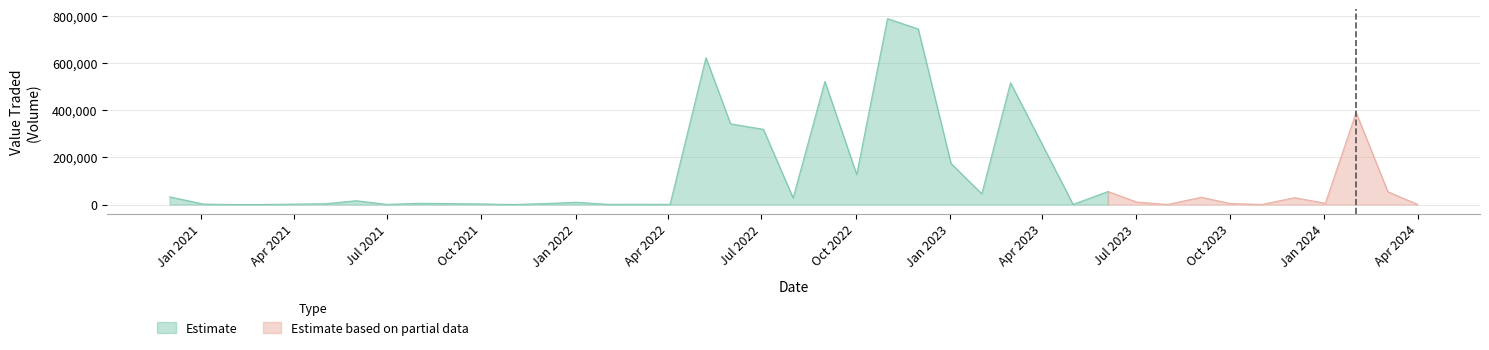

What is the maximum value for Estimate?

788678